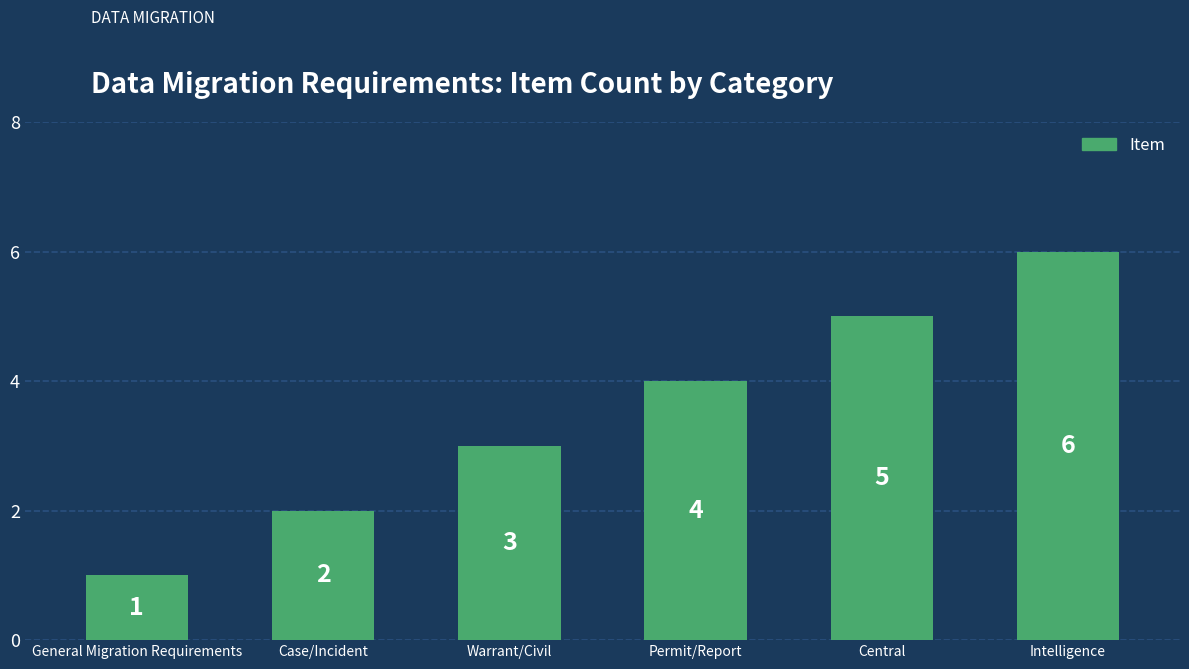

Which label corresponds to the largest value in the chart?

Intelligence